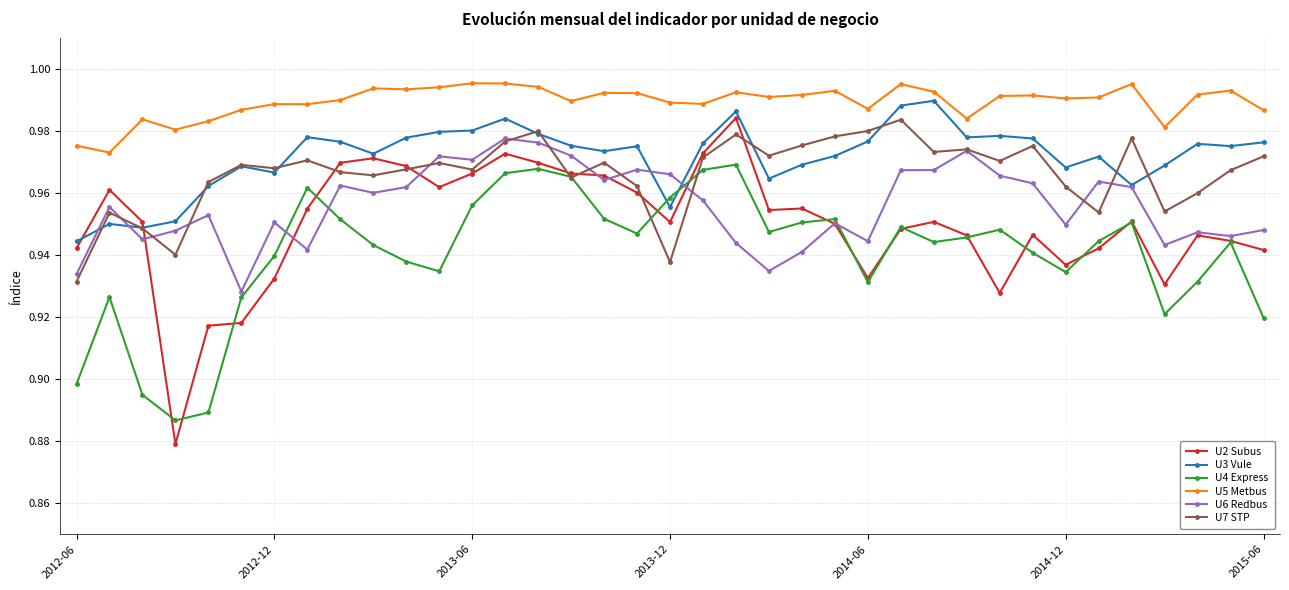

Is this an area chart (filled region under the line)?

No